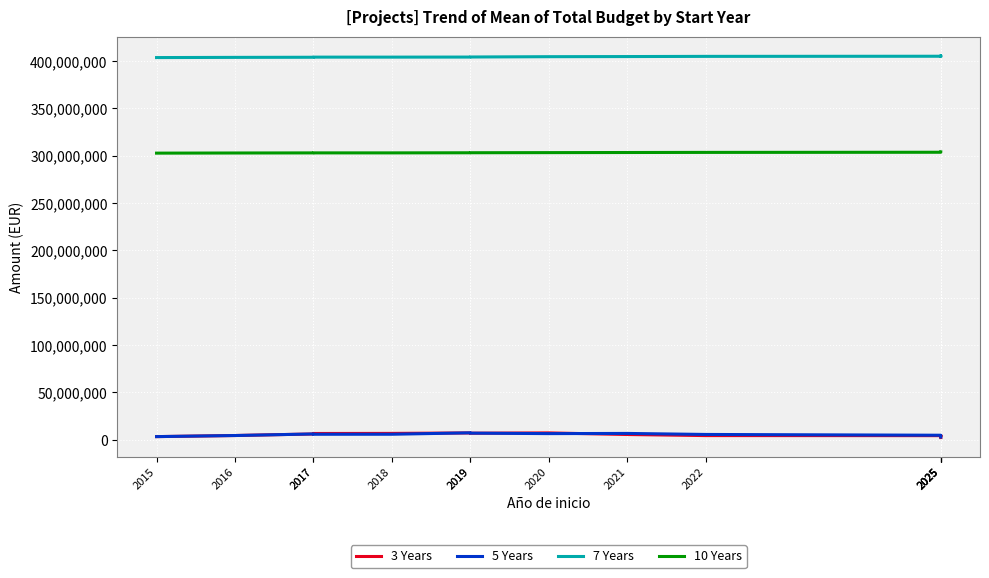

True or false: 5 Years has more than 2 interior local peaks.

True